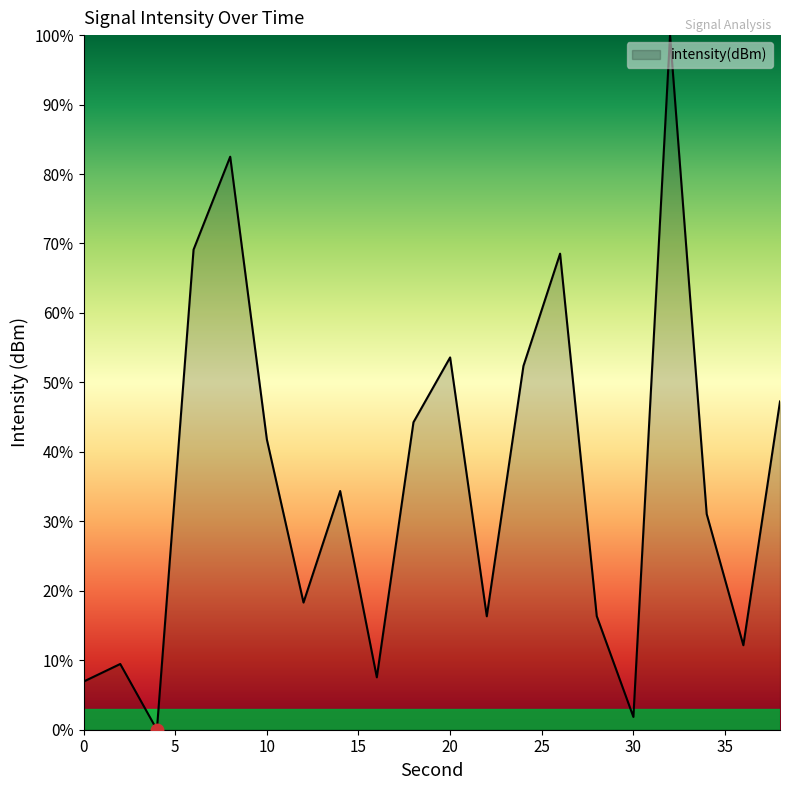

What is the difference between the maximum and minimum values?

100.0